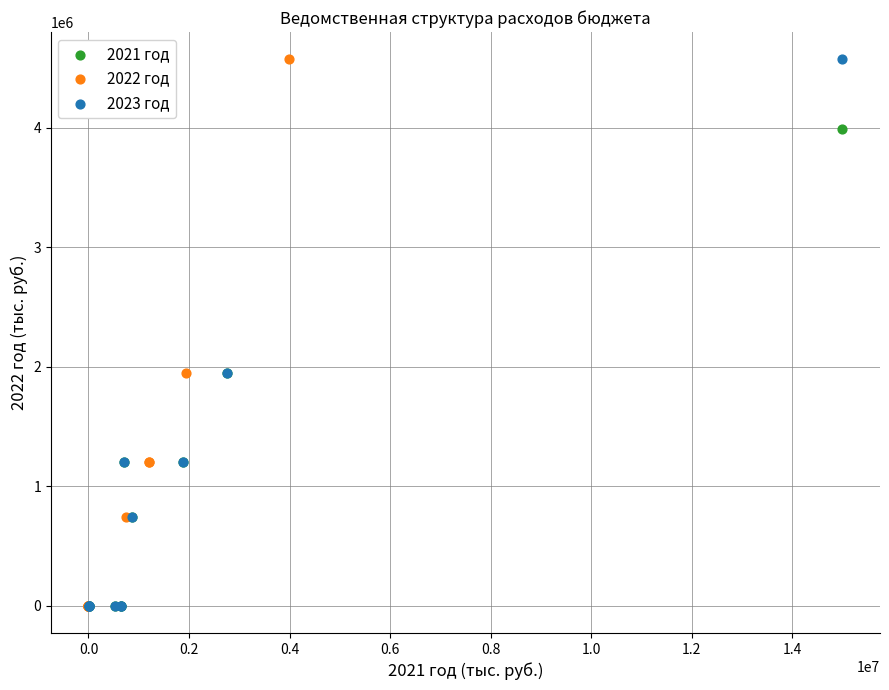

What are all the series names shown in the legend?

2021 год, 2022 год, 2023 год